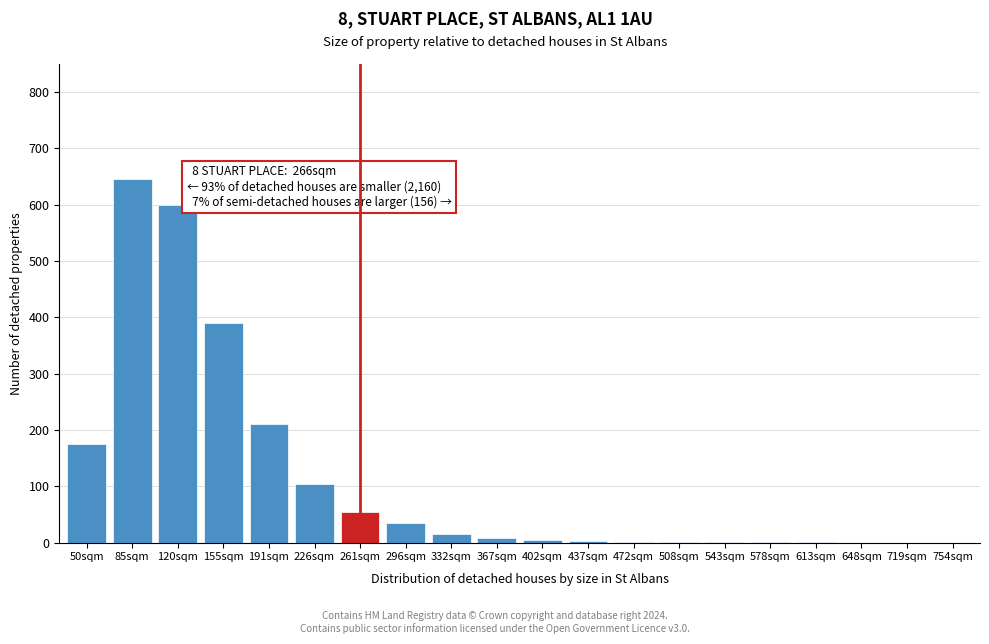

Between 296sqm and 50sqm, which is larger?

50sqm